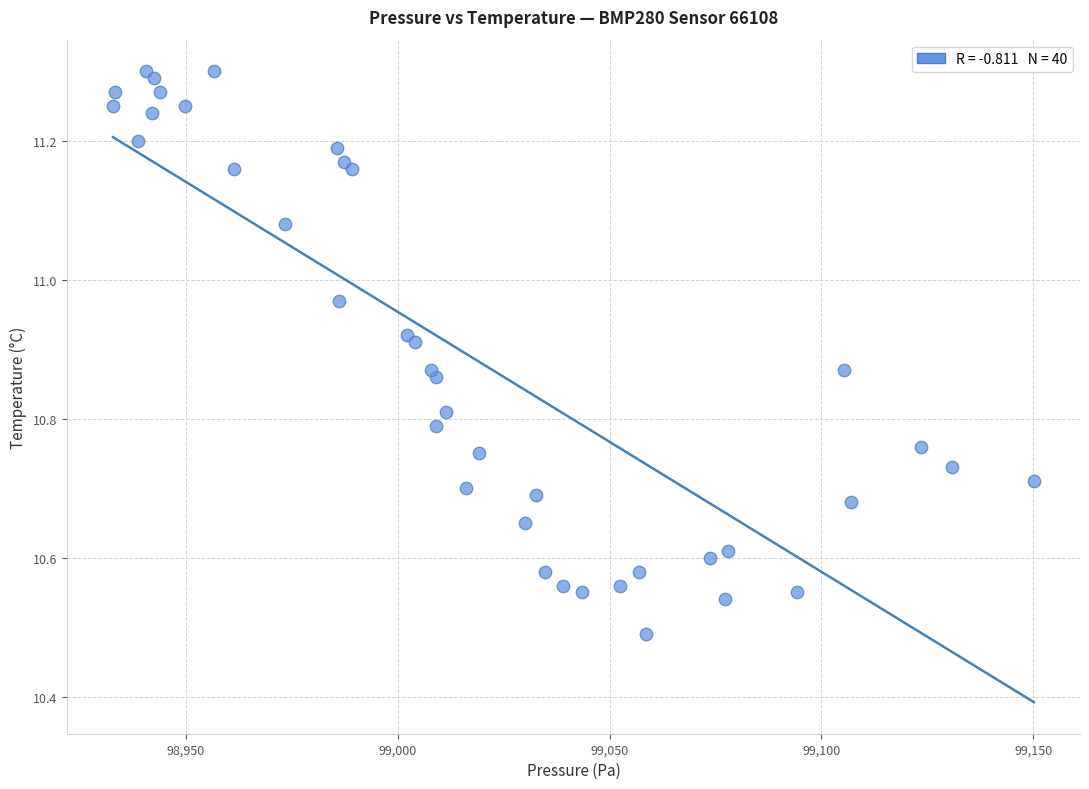

What is the range of Y values (max minus min)?

0.8